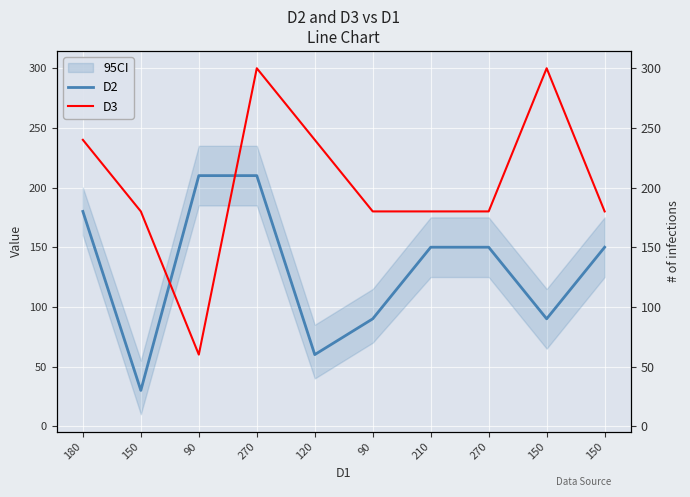

List the series in order of their overall mean, lowest first.

D2, D3